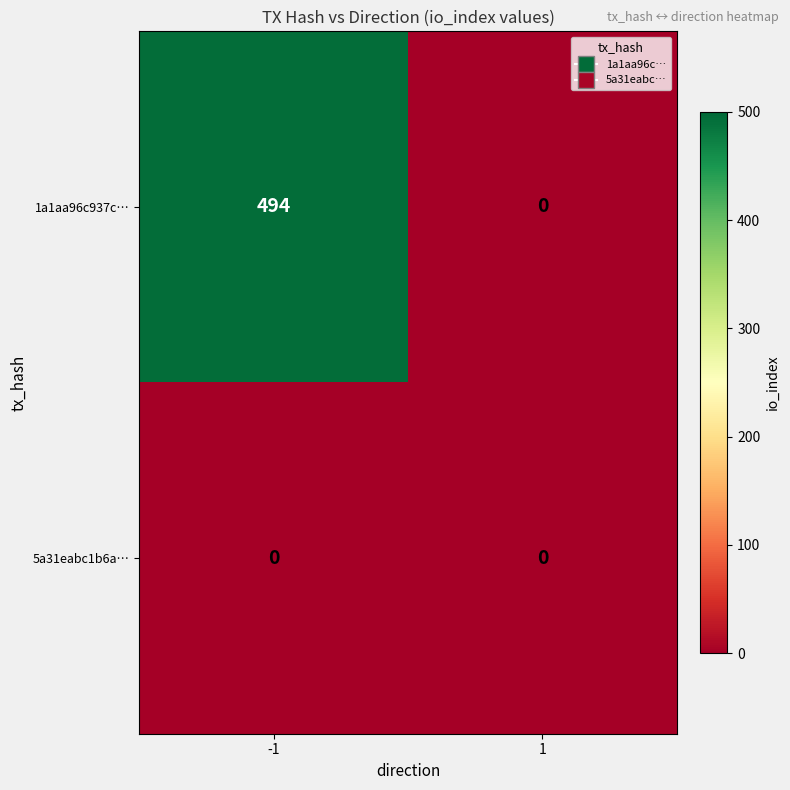

Count the number of categories in the chart.

2